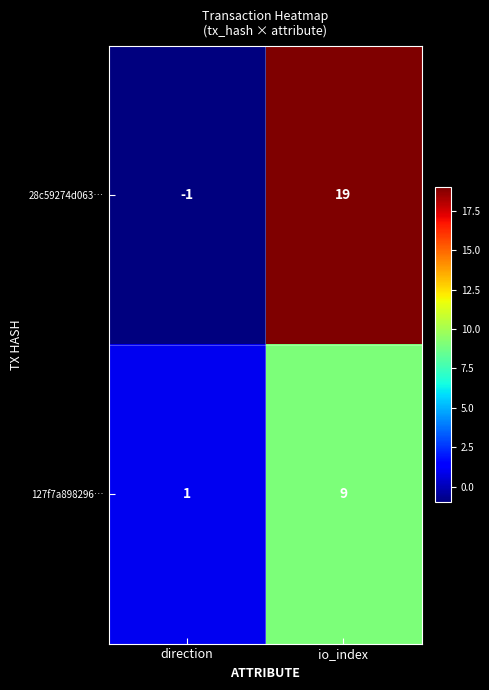

What is the spread (max minus min) of values at io_index?

10